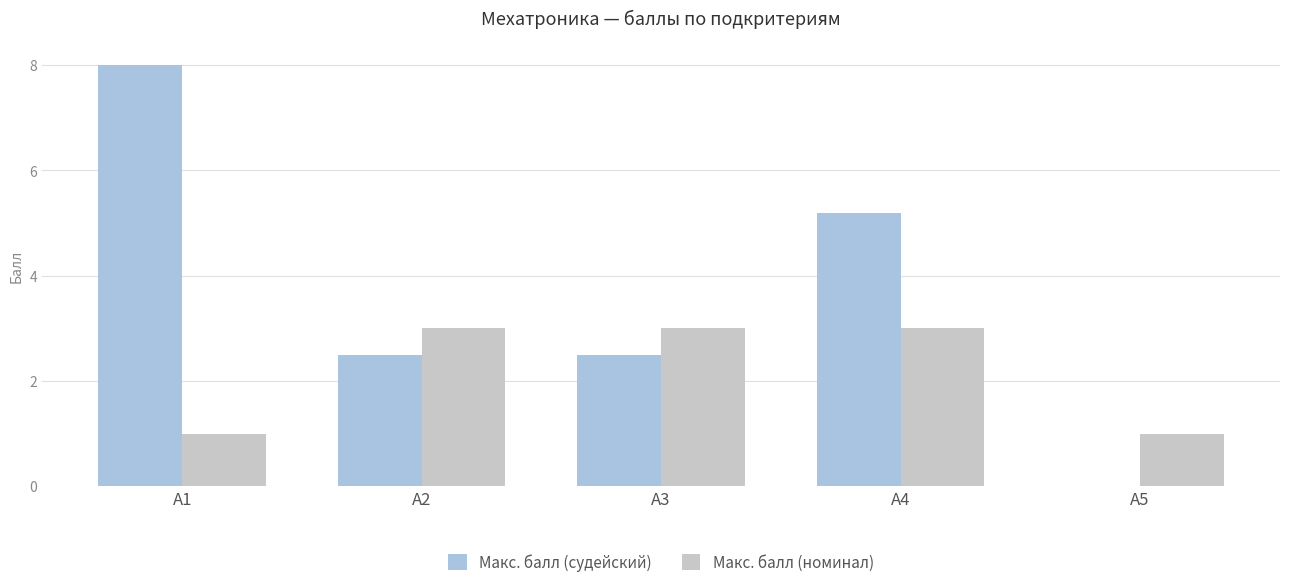

What is the sum of all Макс. балл (номинал) values?

11.0